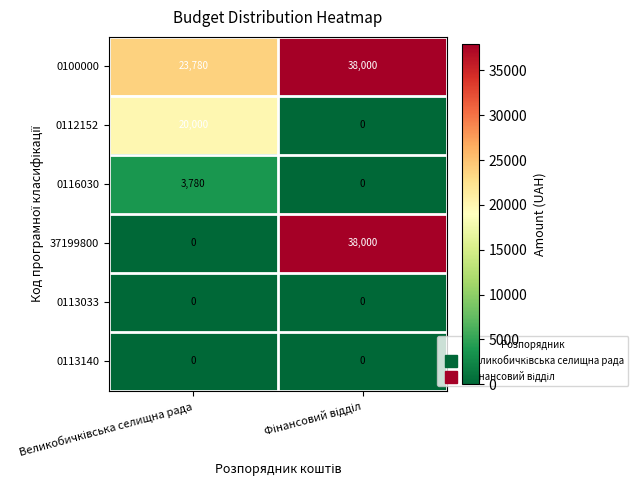

Which series has the largest total across all categories?

0100000